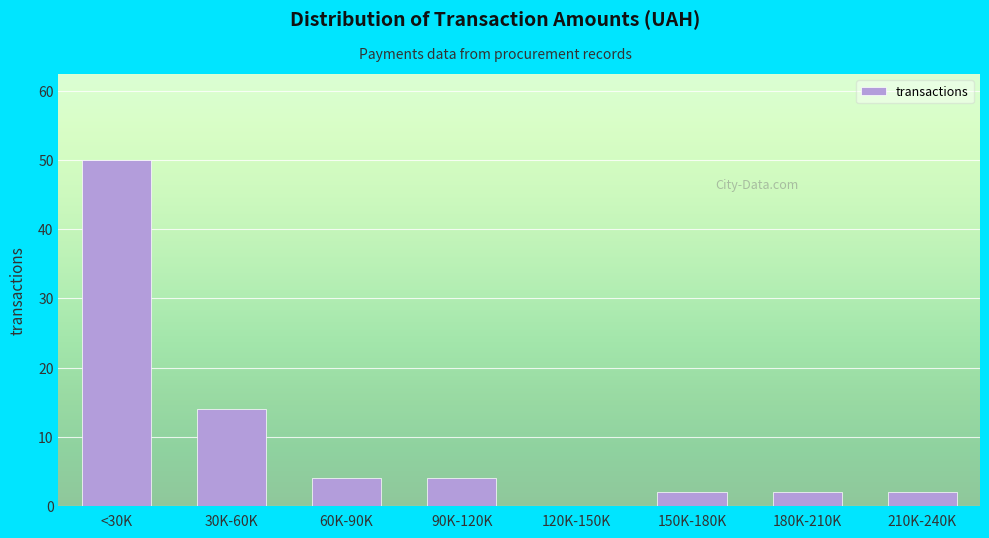

Reading right to left, extract all data points from this chart.

210K-240K=2	180K-210K=2	150K-180K=2	120K-150K=0	90K-120K=4	60K-90K=4	30K-60K=14	<30K=50